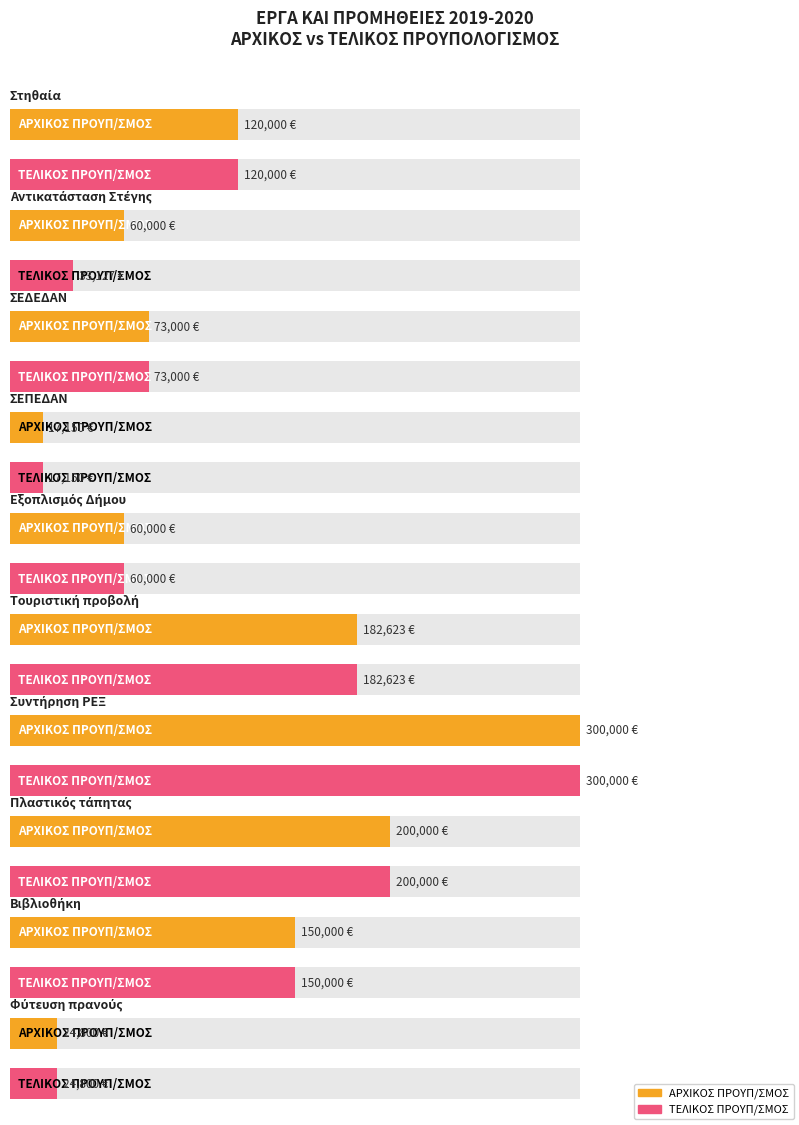

Count the number of categories in the chart.

10